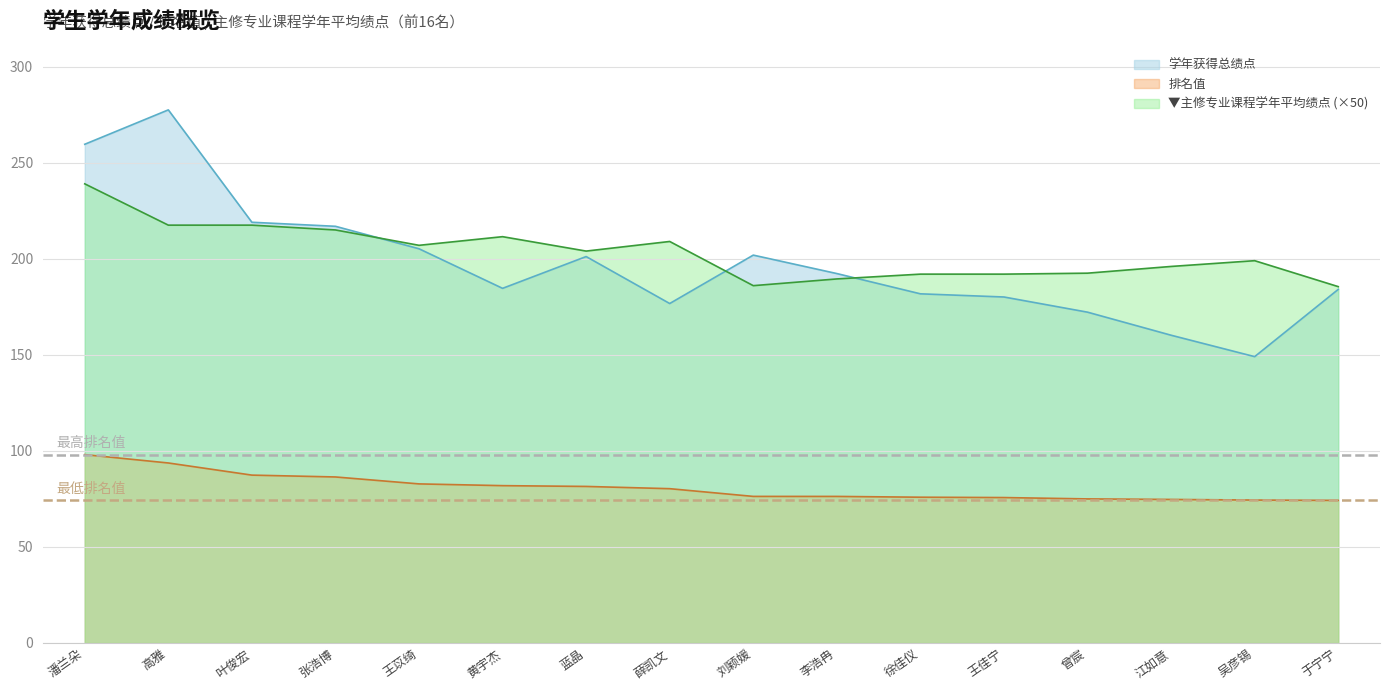

At which label does 学年获得总绩点 first exceed 192?

潘兰朵